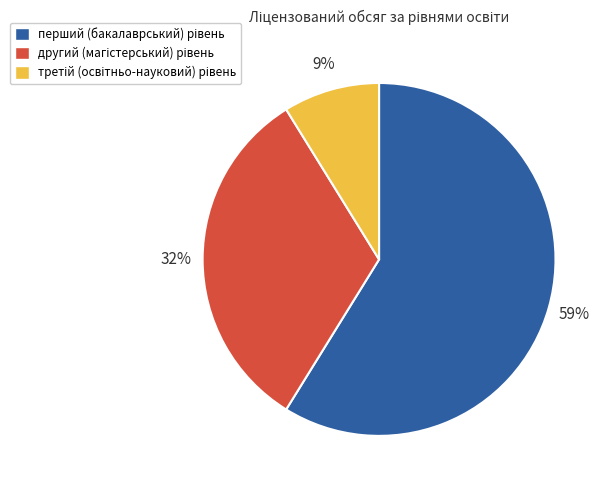

Is there a majority slice in this chart?

Yes